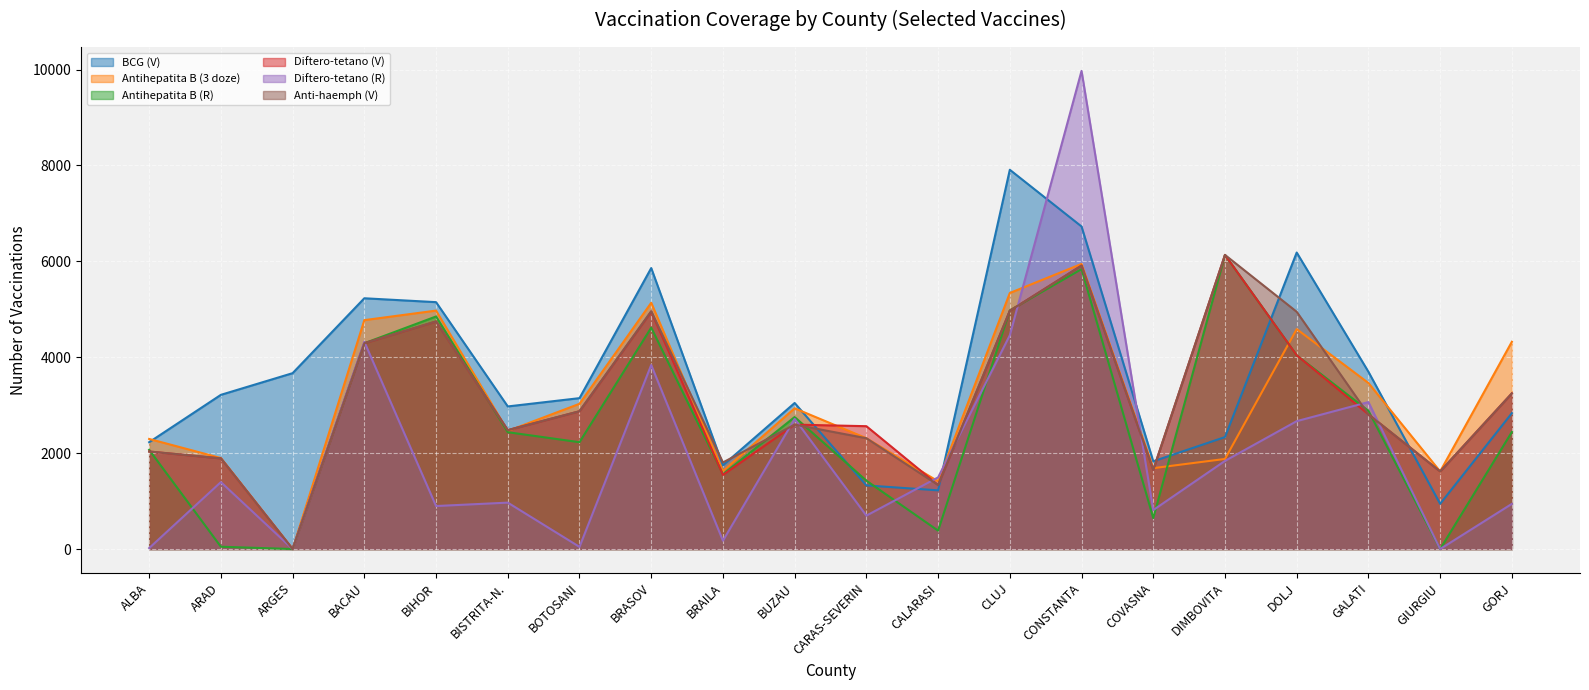

At which category does the chart reach its peak across all series?

CONSTANTA